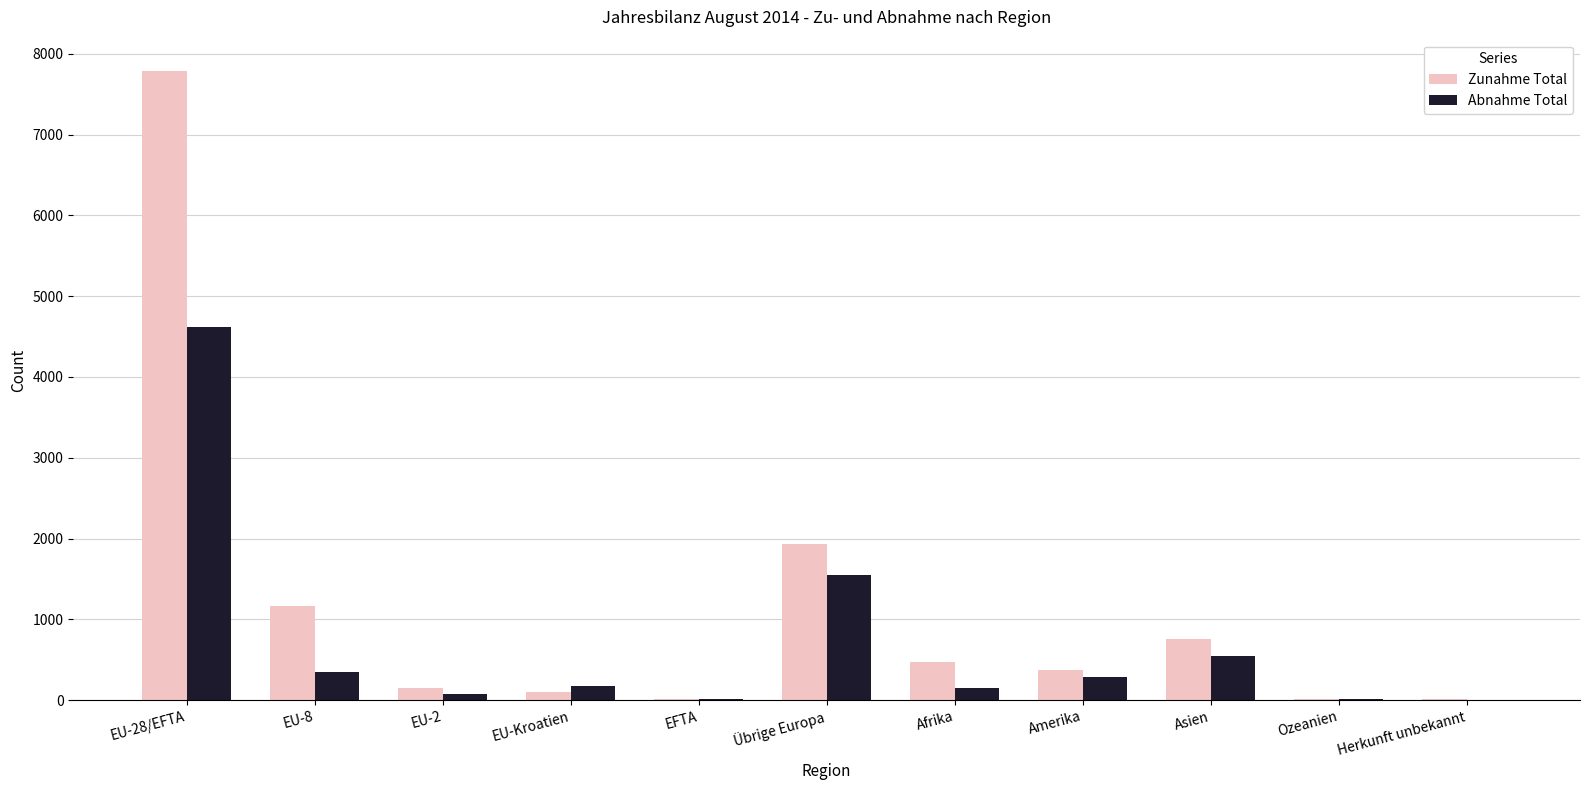

What is the sum of all Abnahme Total values?

7782